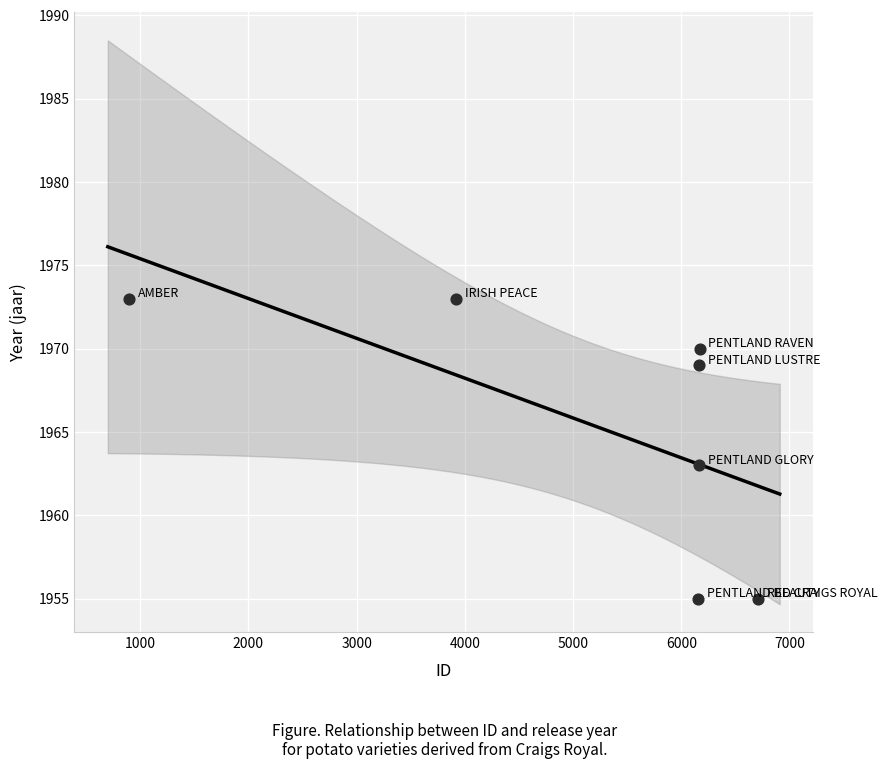

What Y value in the scatter plot is closest to 1964?

1963